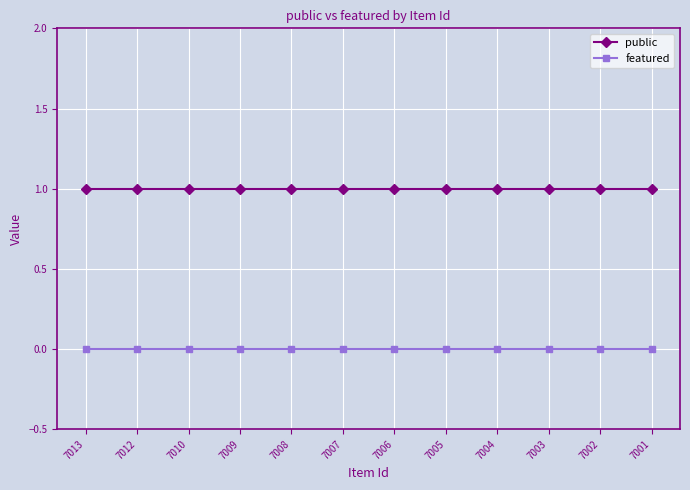

The public series shows 0 at 7004. True or false?

False